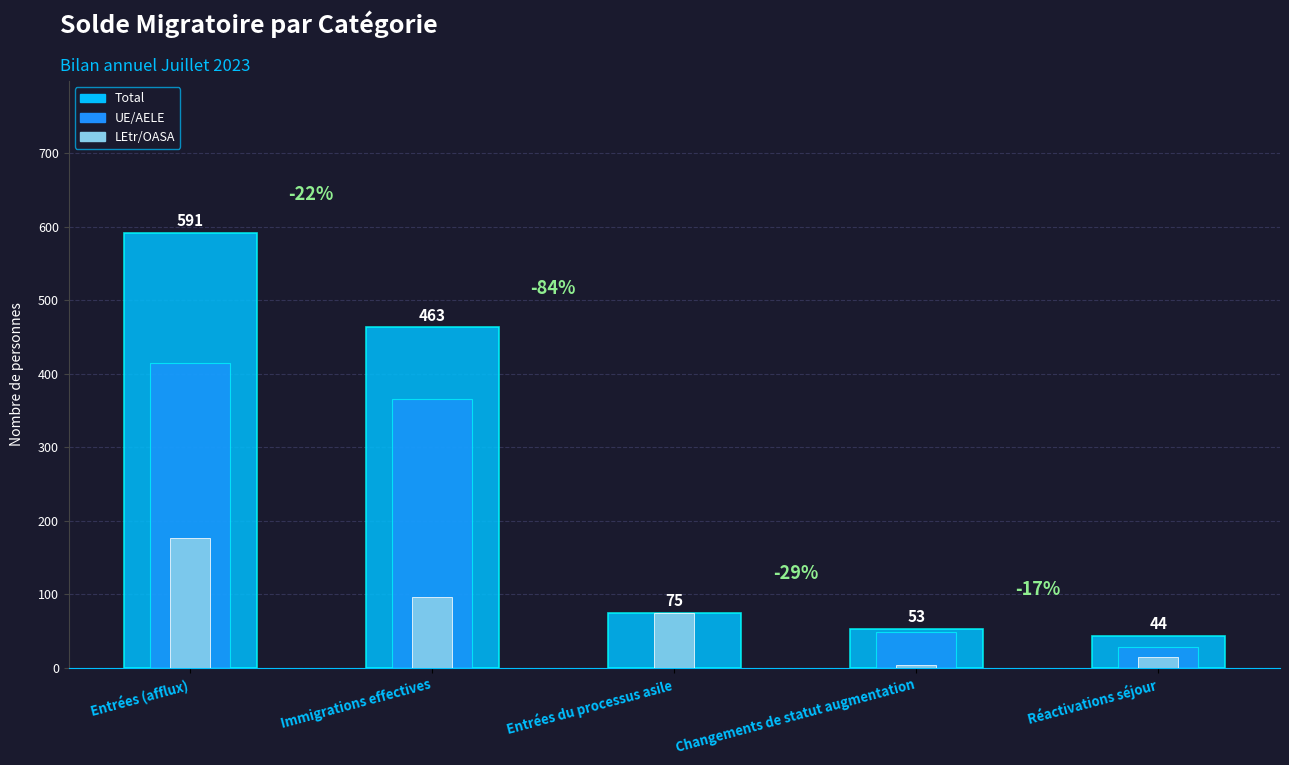

Reading left to right, extract all data points from this chart.

Total: 591	463	75	53	44
UE/AELE: 415	366	0	49	29
LEtr/OASA: 176	97	75	4	15